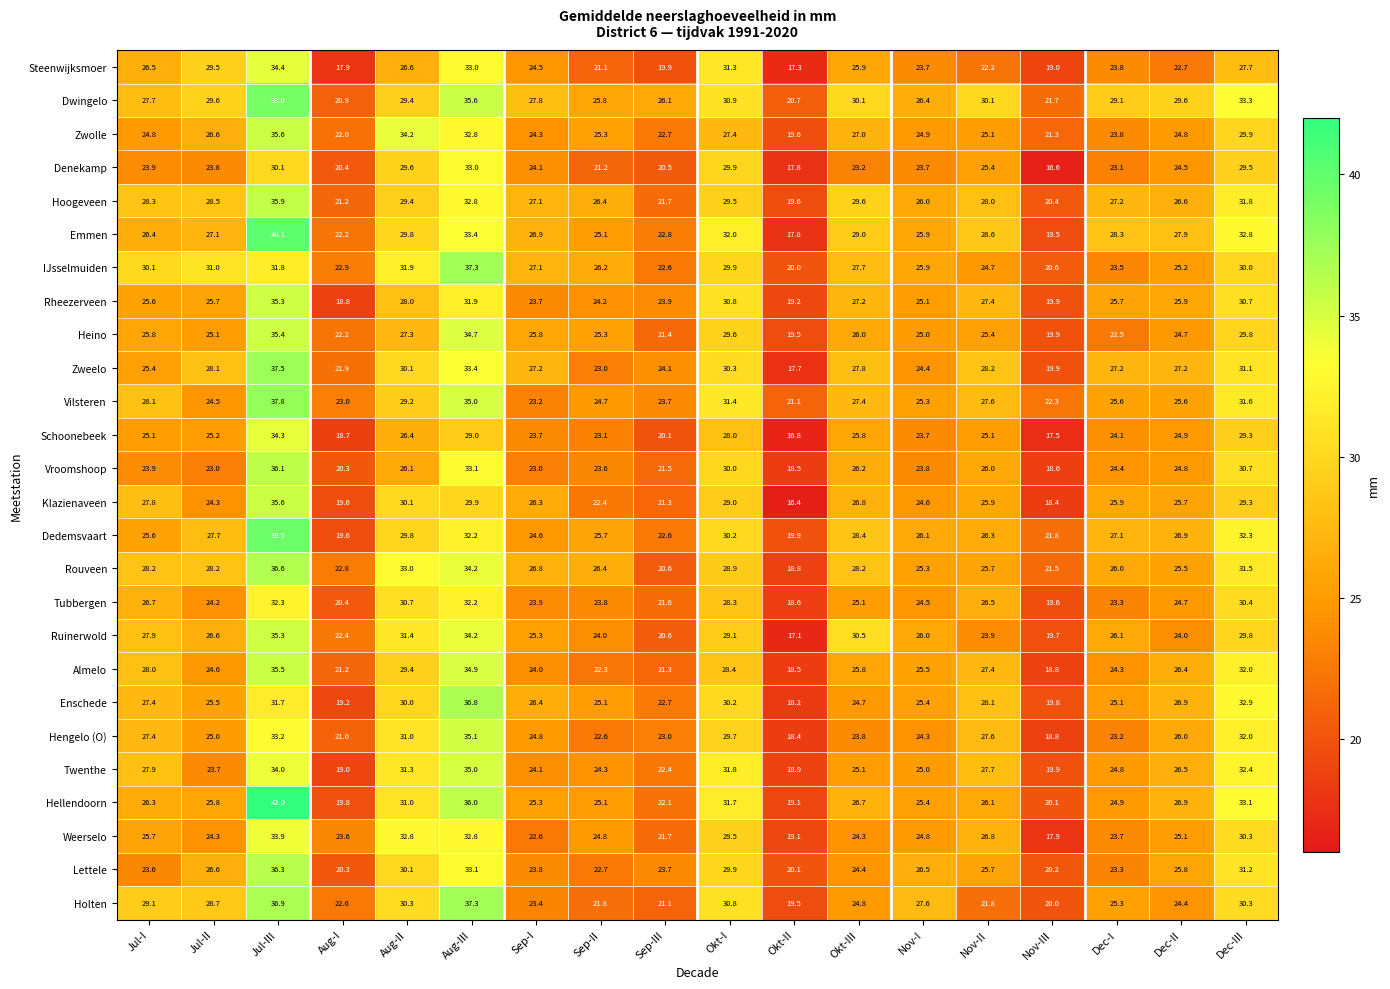

What is the difference between the highest and lowest values at Dec-III?

5.6